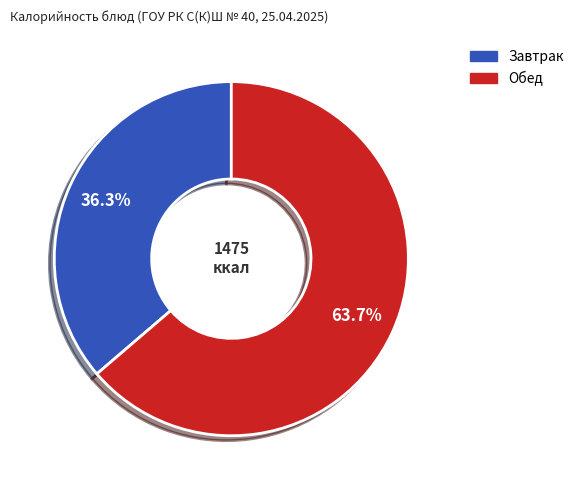

Does any single category account for the majority?

Yes